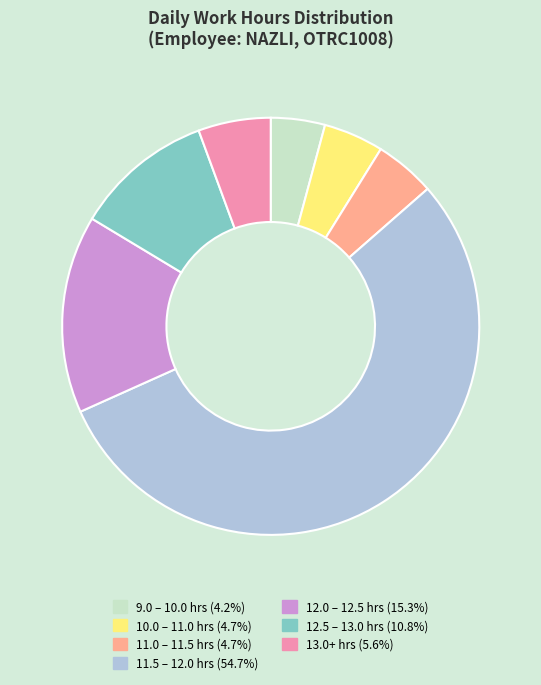

Does any single category account for the majority?

Yes